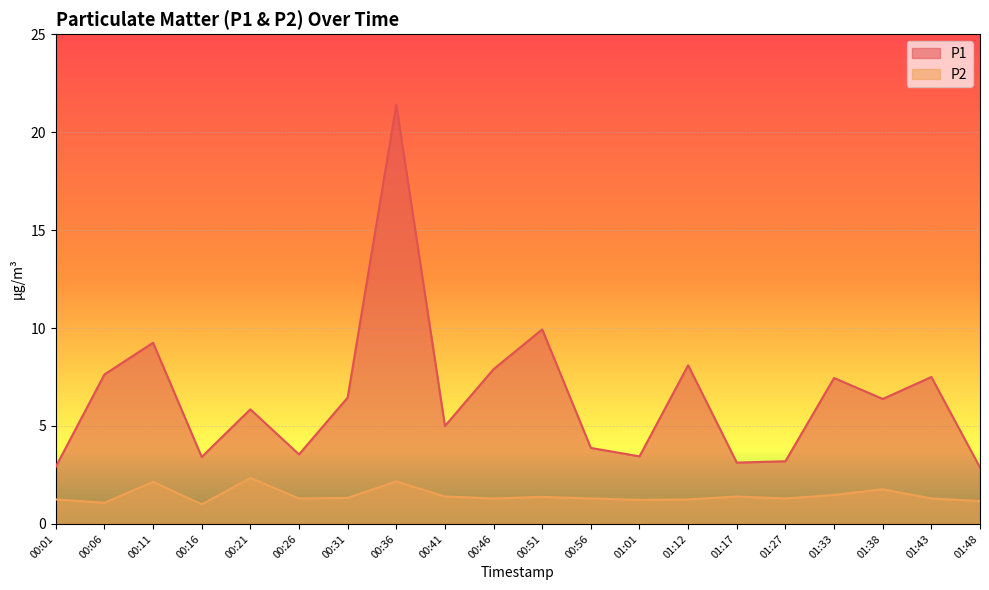

What is the label of the 17th point from the left?

01:33